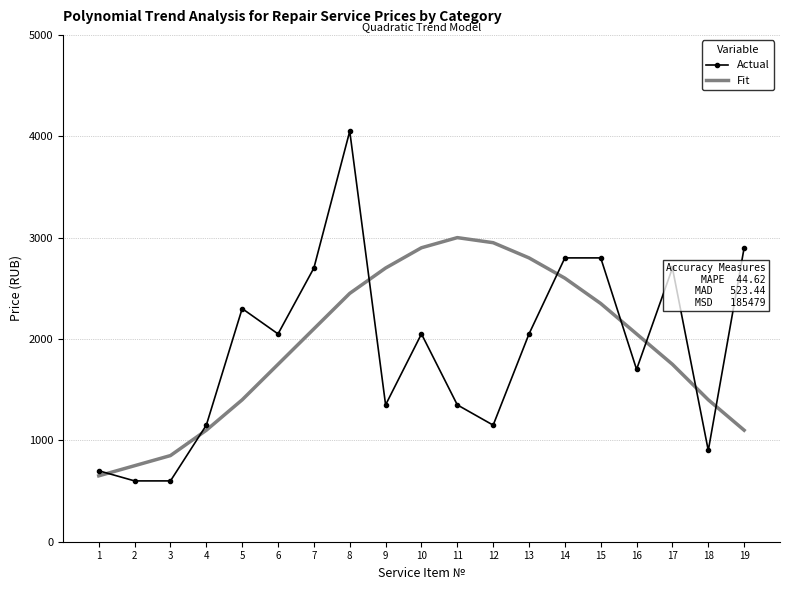

Rank the series at 11 from lowest to highest value.

Actual, Fit